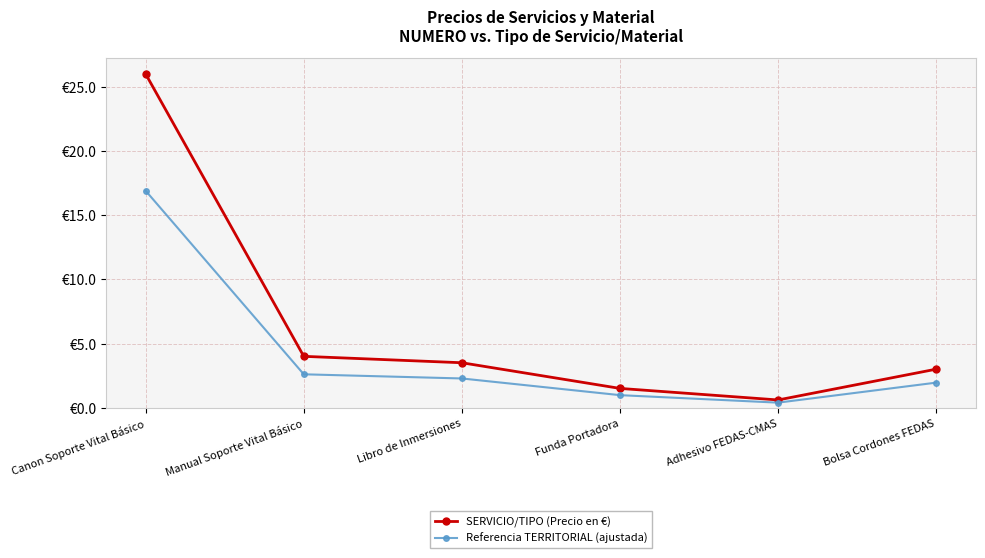

At Adhesivo FEDAS-CMAS, list the series in order from smallest to largest.

Referencia TERRITORIAL (ajustada), SERVICIO/TIPO (Precio en €)